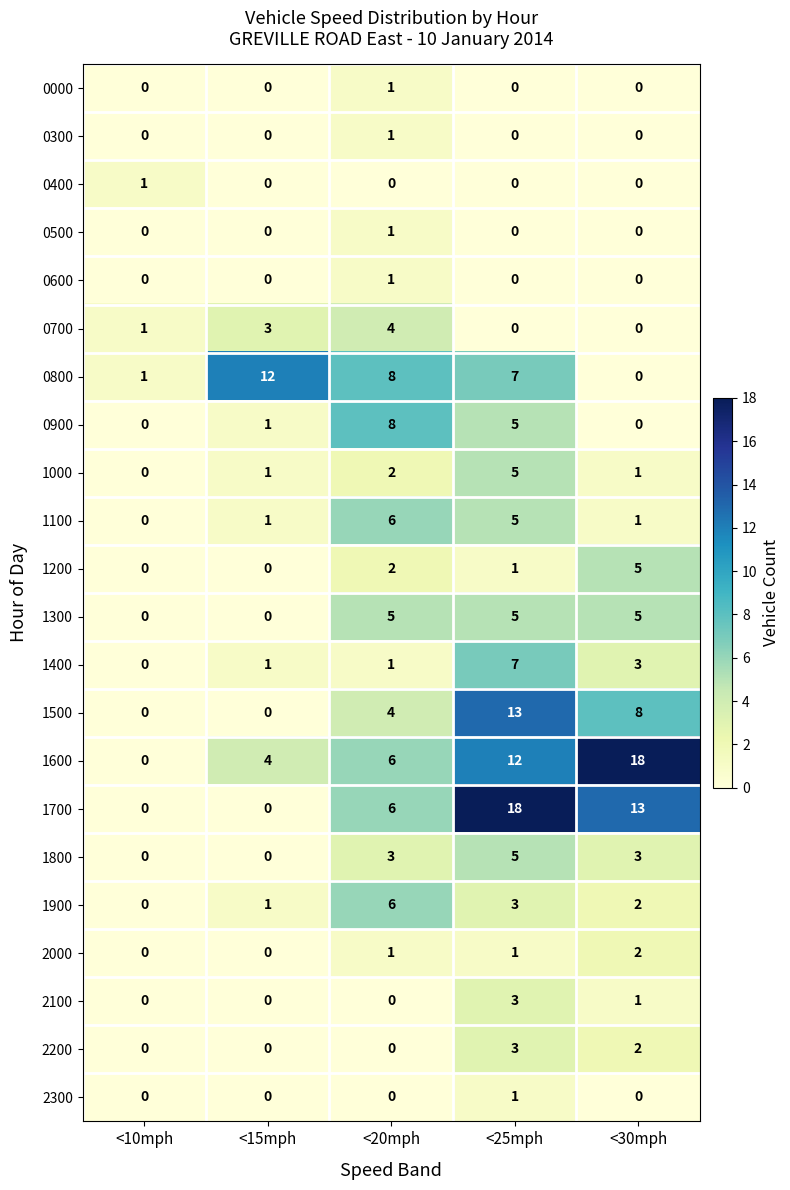

What is the sum of all 1200 values?

8